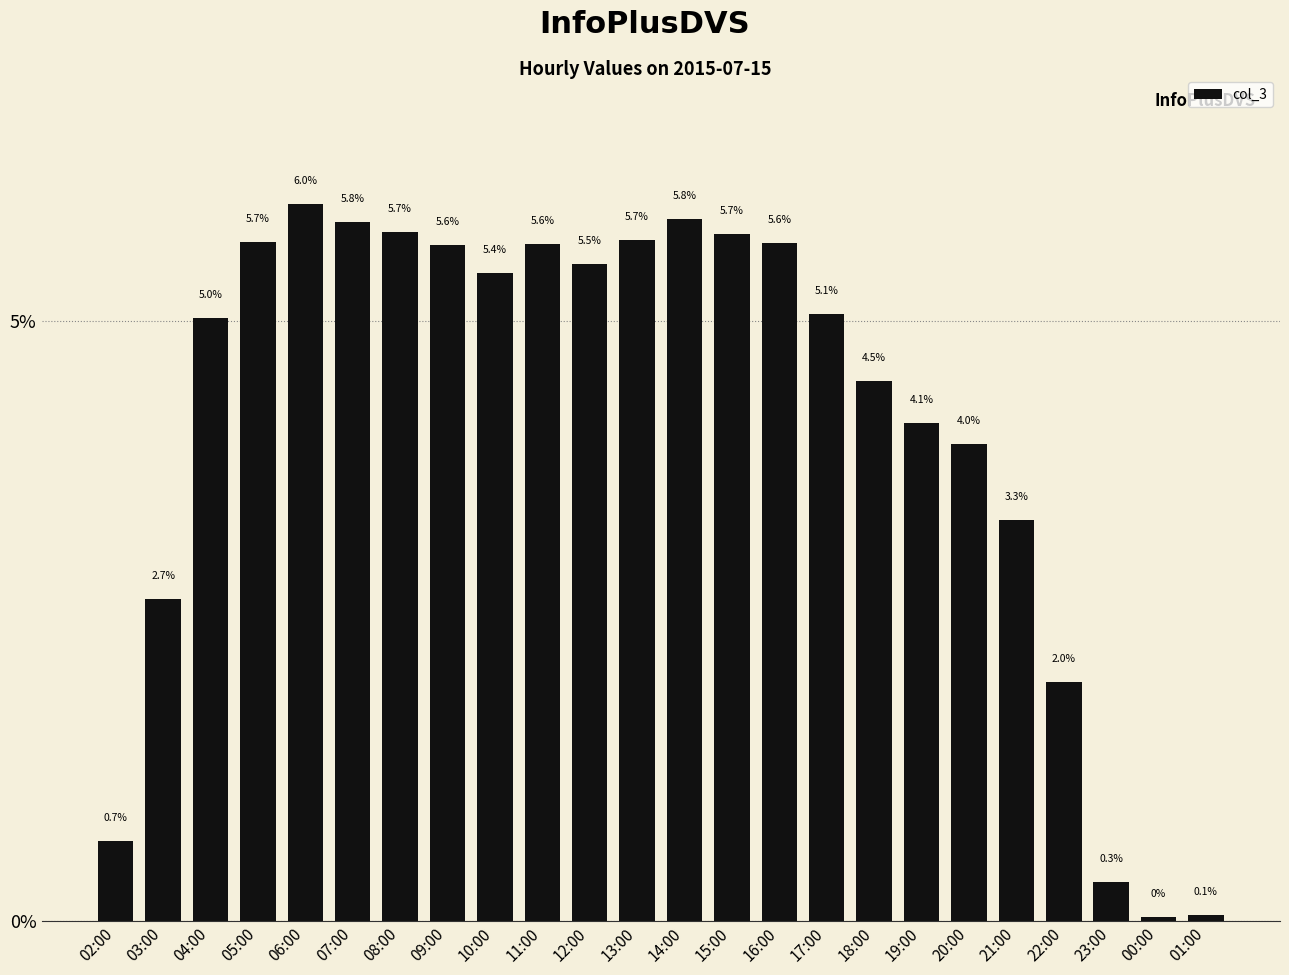

What position from the left is 13:00?

12